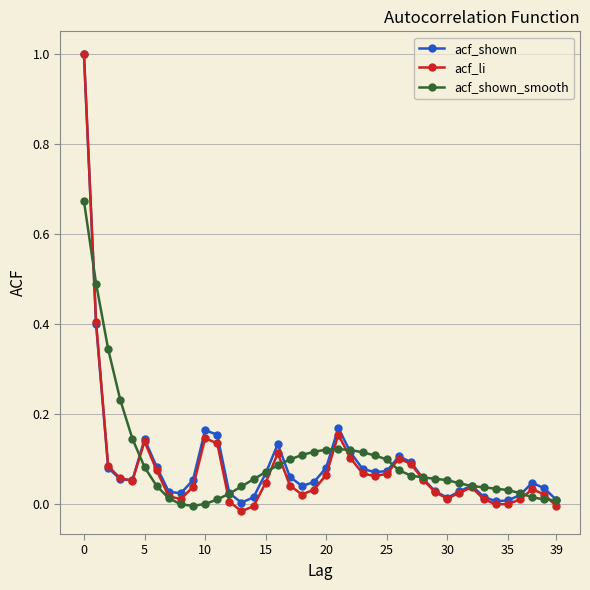

What is the difference between the maximum and second lowest values in the acf_li series?

1.0